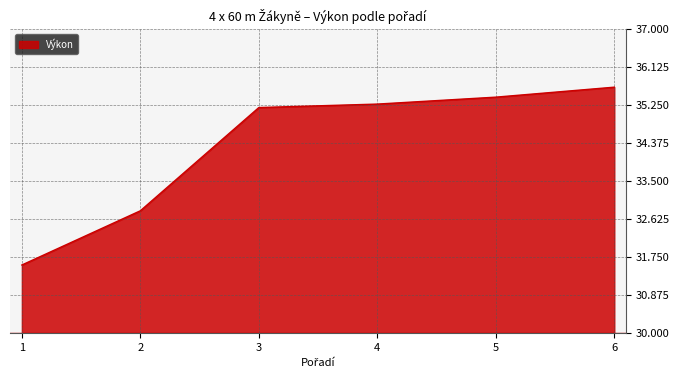

What is the sum of the values at 1 and 2?

64.4